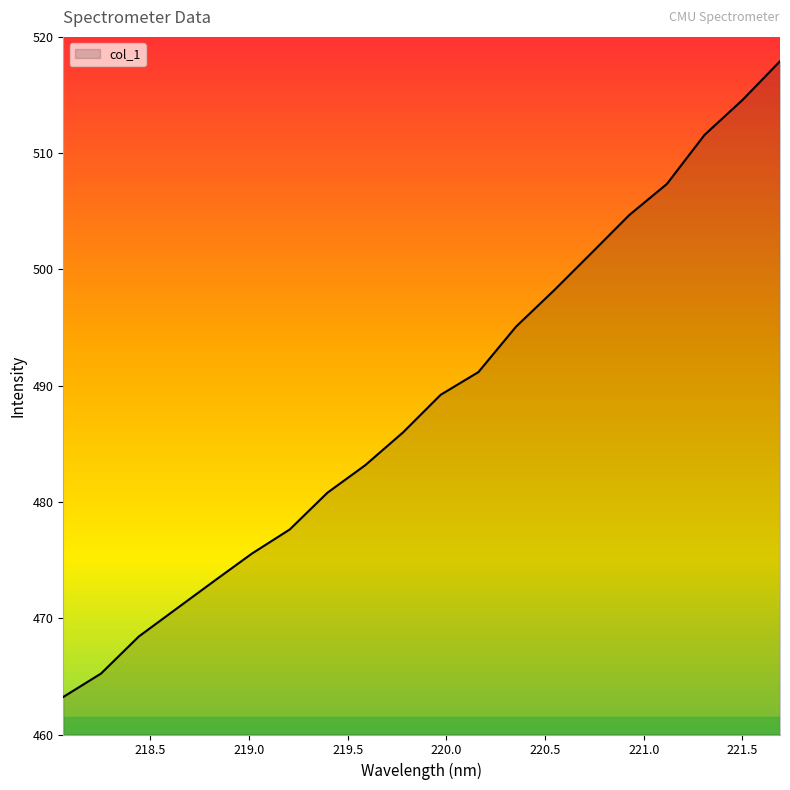

Does the chart display data point markers on the line(s)?

No